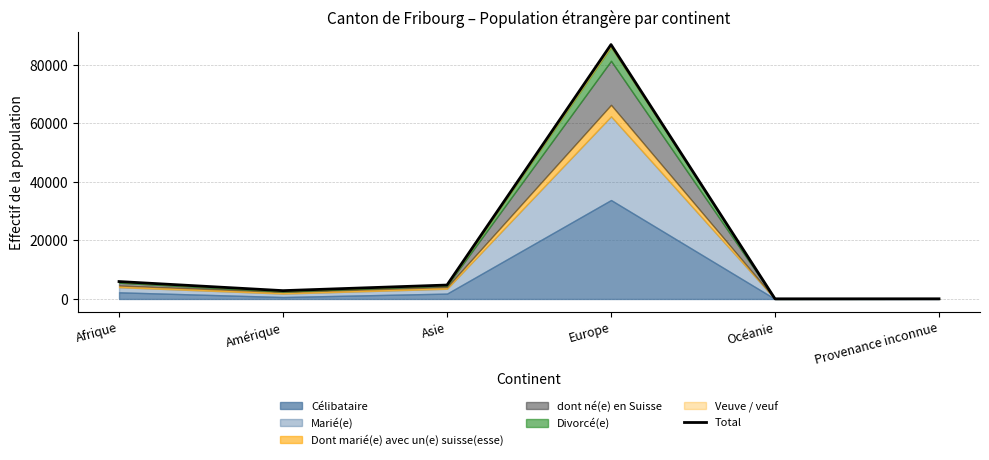

Rank the categories by value from lowest to highest.

Océanie, Provenance inconnue, Amérique, Asie, Afrique, Europe